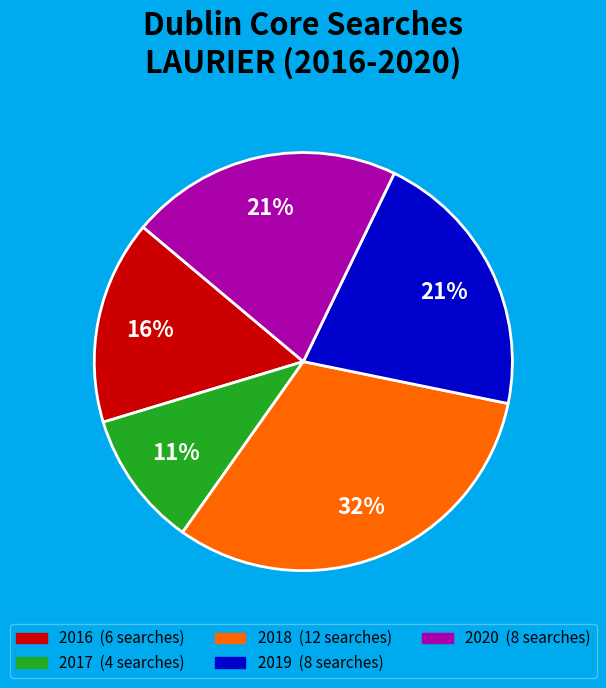

Is there a majority slice in this chart?

No